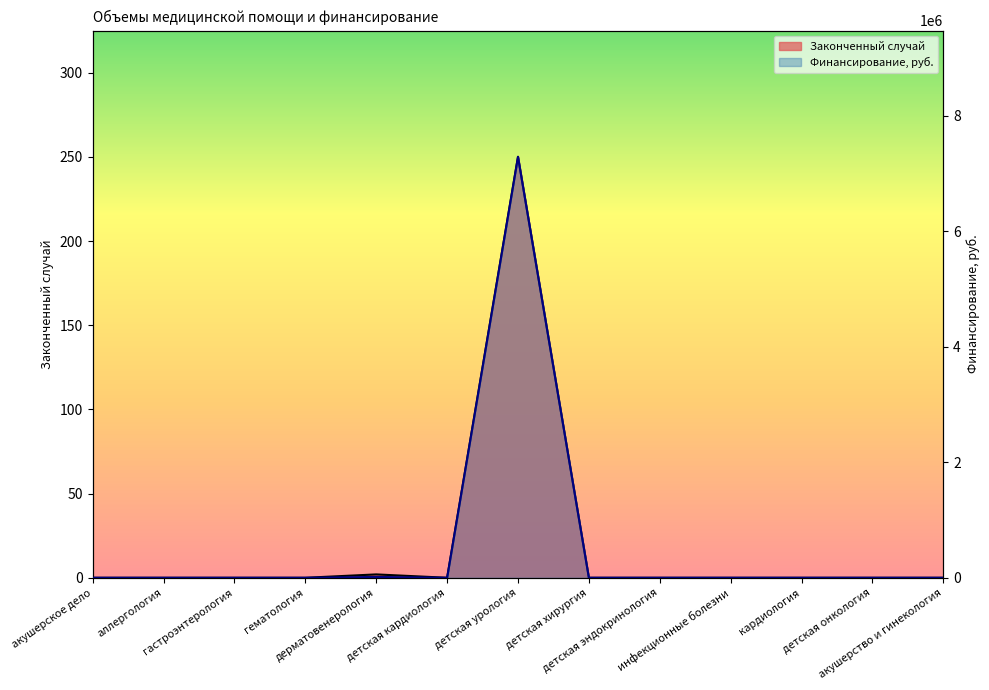

What is the label of the 5th point from the left?

дерматовенерология